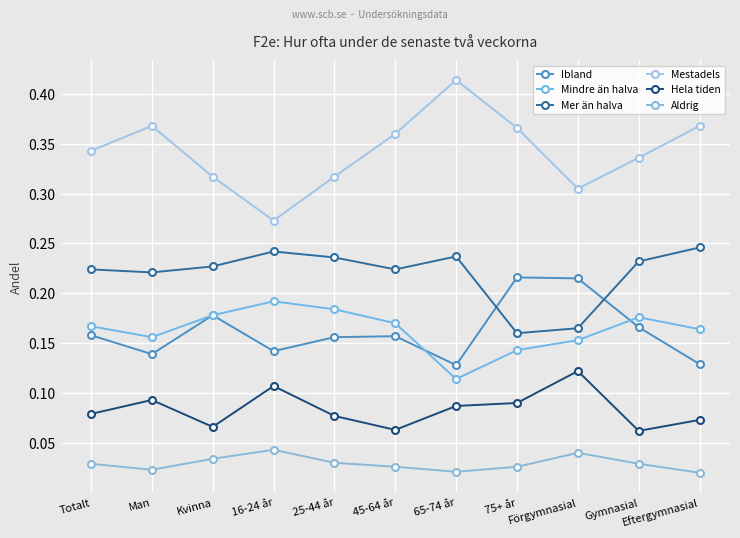

What is the label of the 5th point from the left?

25-44 år